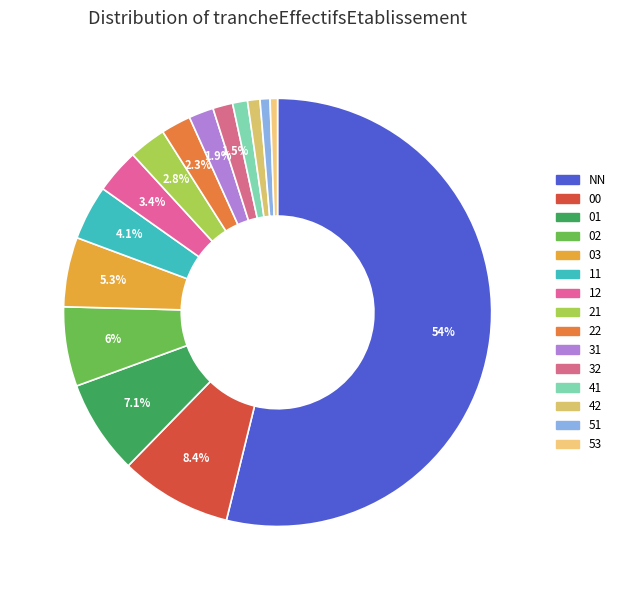

Is it true that 03 is 1% of the pie?

False